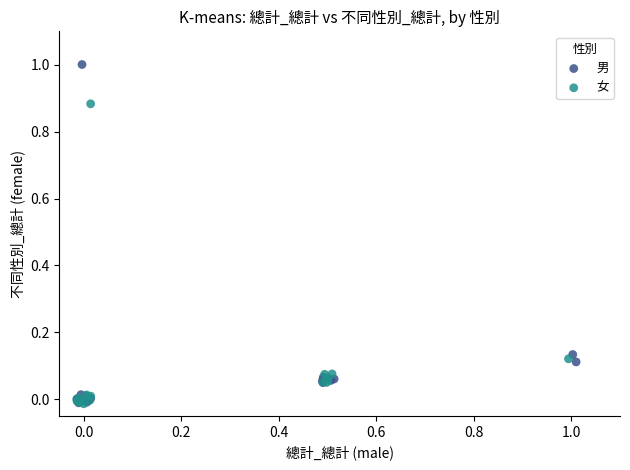

Which series reaches the maximum Y coordinate?

男